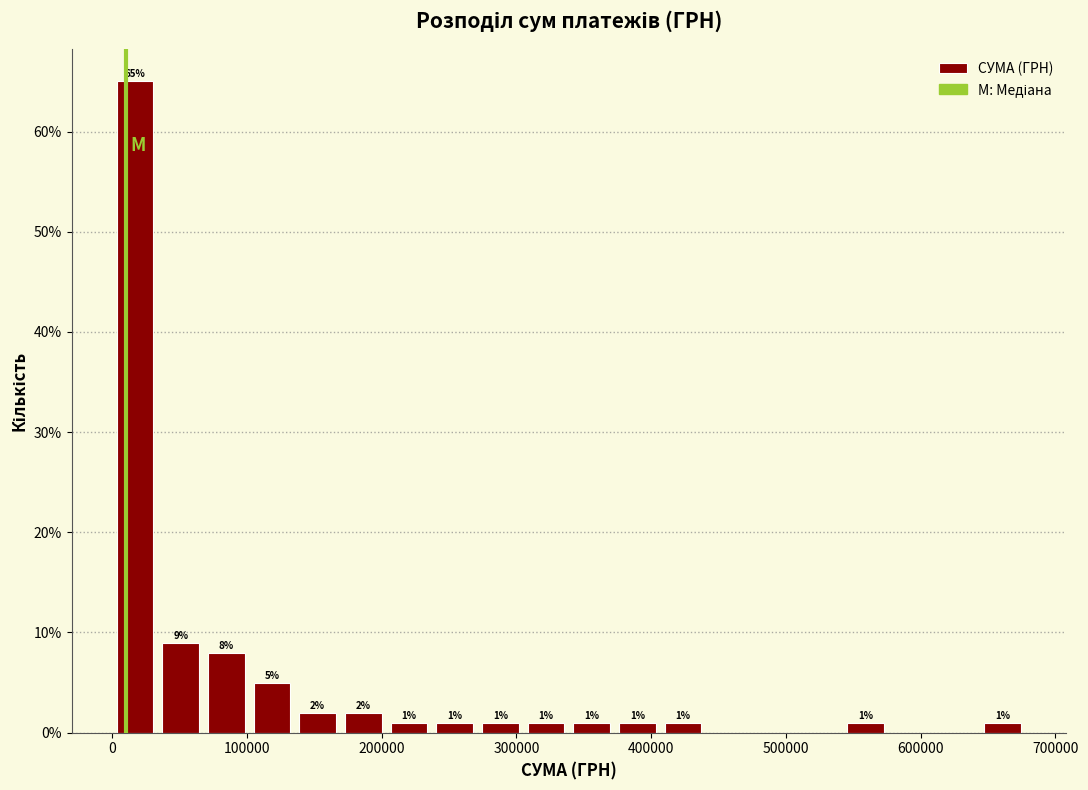

Read against the x-axis, roughly where is the centre of the tallest bar?

20000